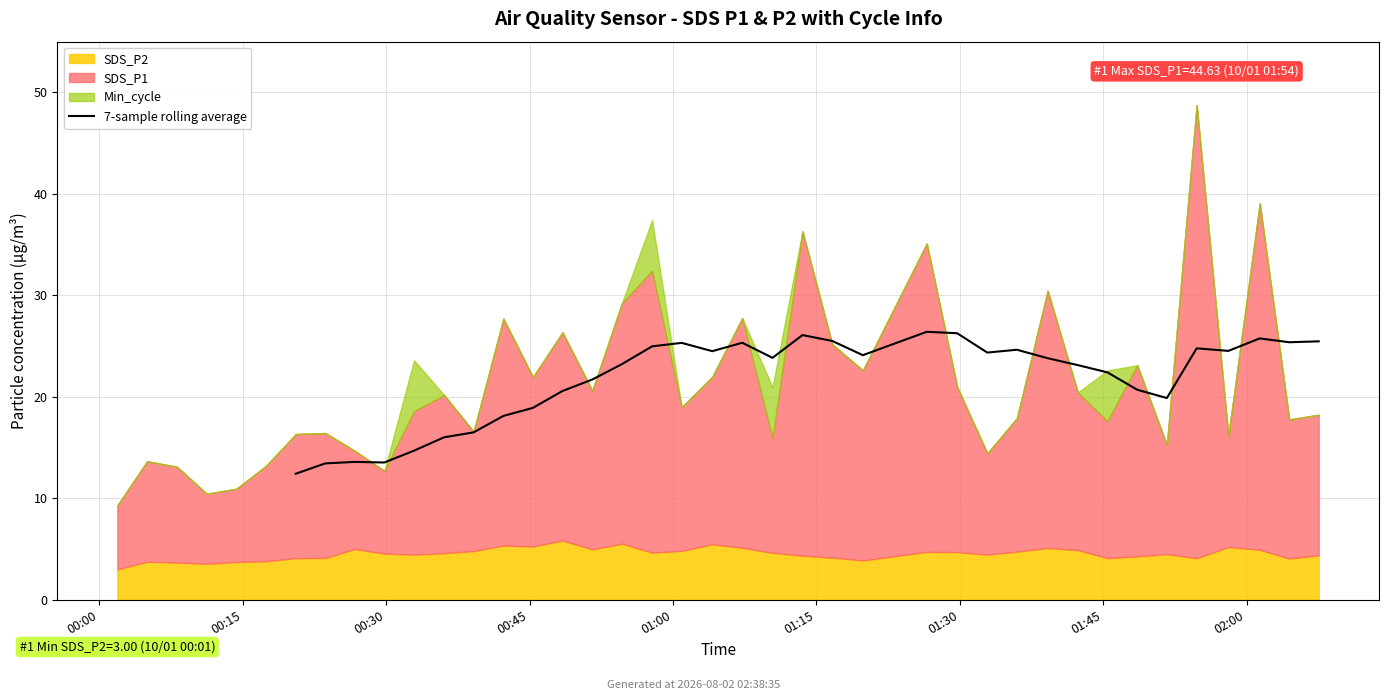

What is the difference between the values at 16 and 13?

1.5